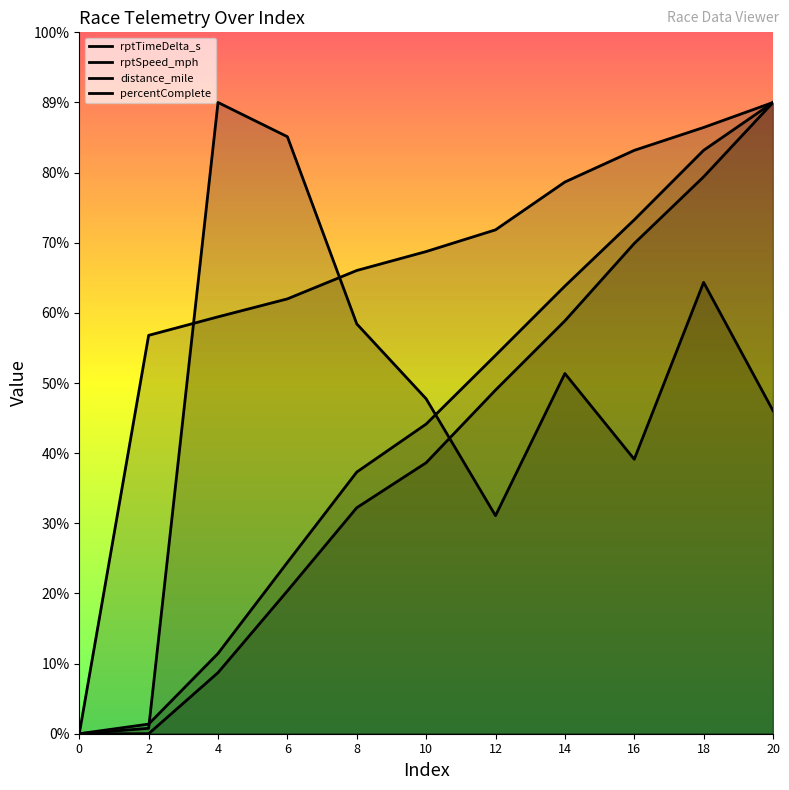

What is the sum of the rptSpeed_mph values at 2 and 0?

73.5